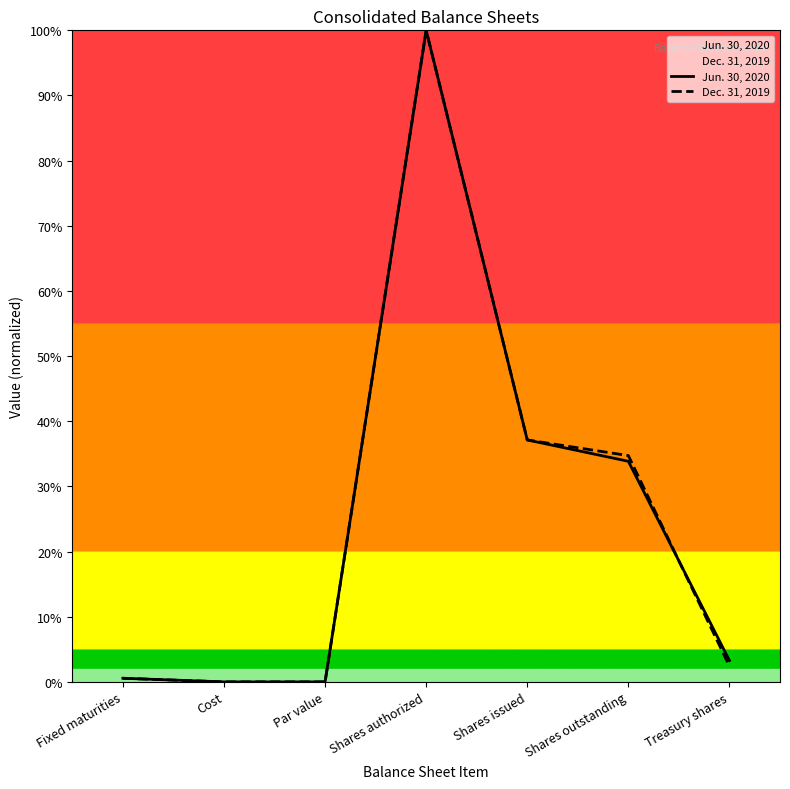

What are all the series names shown in the legend?

Jun. 30, 2020, Dec. 31, 2019